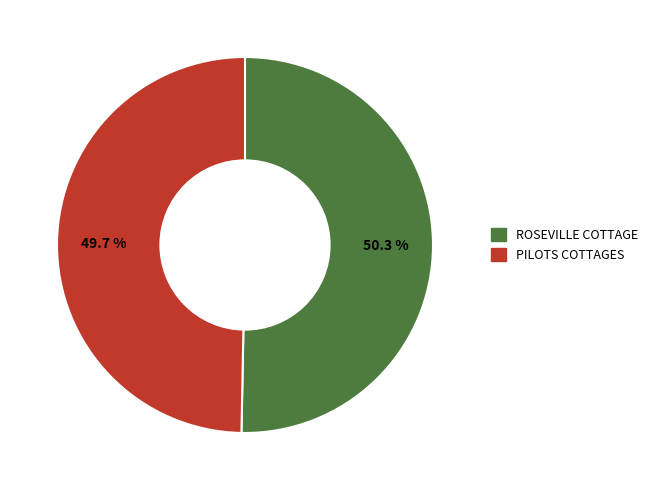

Is there a majority slice in this chart?

Yes